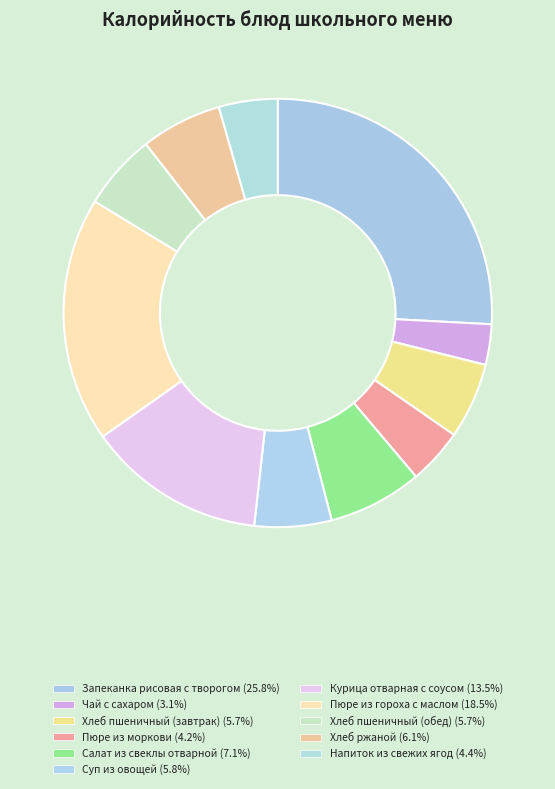

To the nearest percent, what is the combined percentage of Напиток из свежих ягод and Хлеб пшеничный (завтрак)?

10%